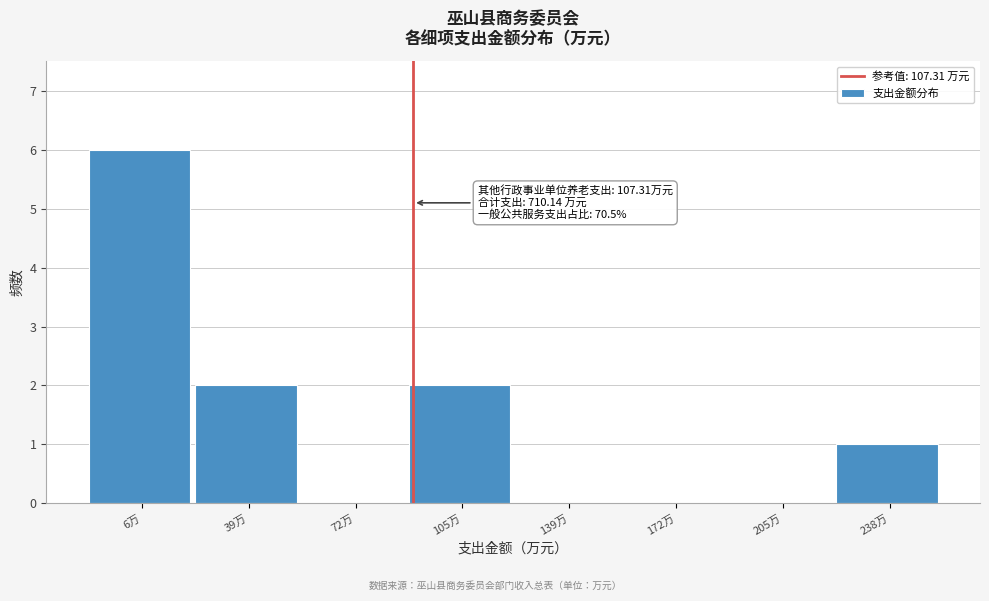

Reading left to right, list all the values displayed in this chart.

6万=6	39万=2	72万=0	105万=2	139万=0	172万=0	205万=0	238万=1